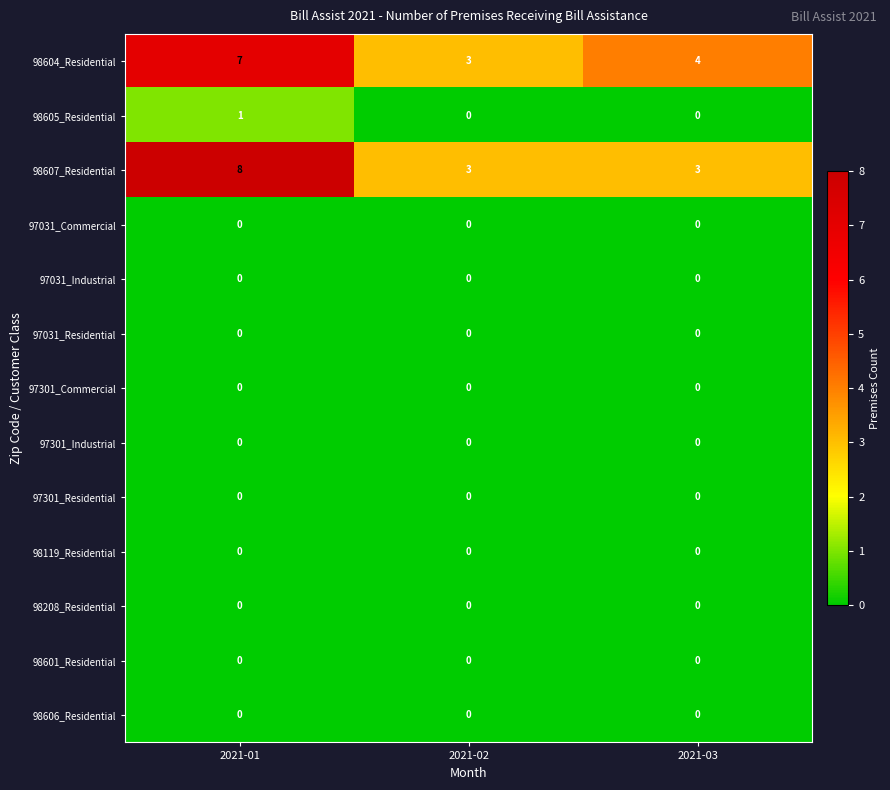

True or false: 97301_Industrial has a value of 0 at 2021-02.

True